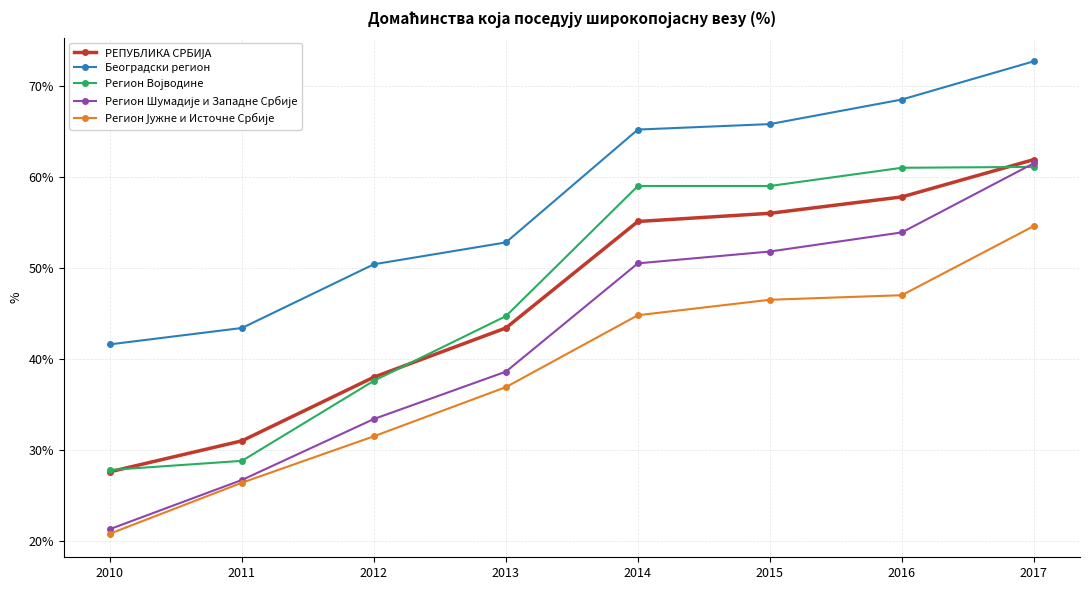

What is the difference between the highest and lowest values at 2011?

17.0